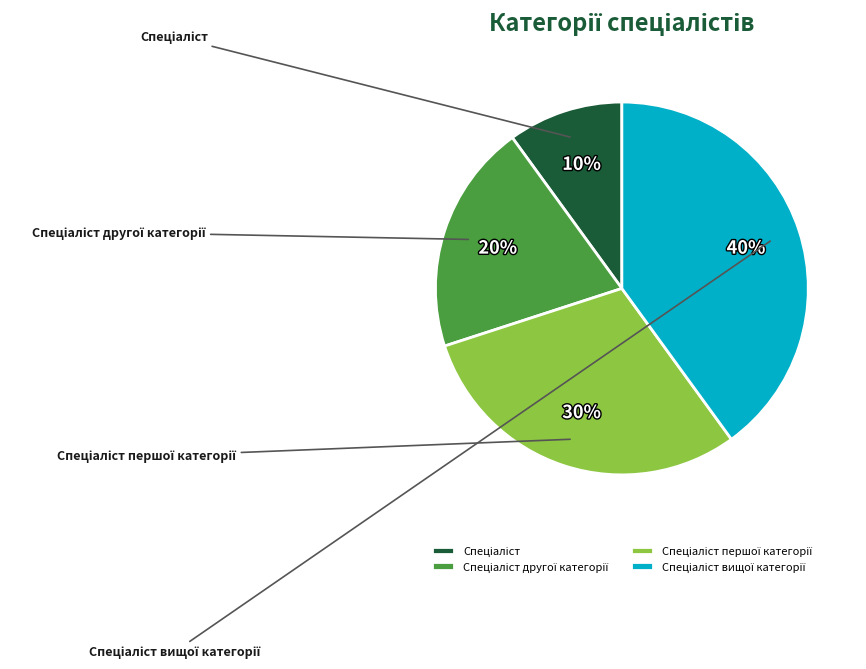

What is the ratio of the value at Спеціаліст першої категорії to the value at Спеціаліст вищої категорії?

0.8